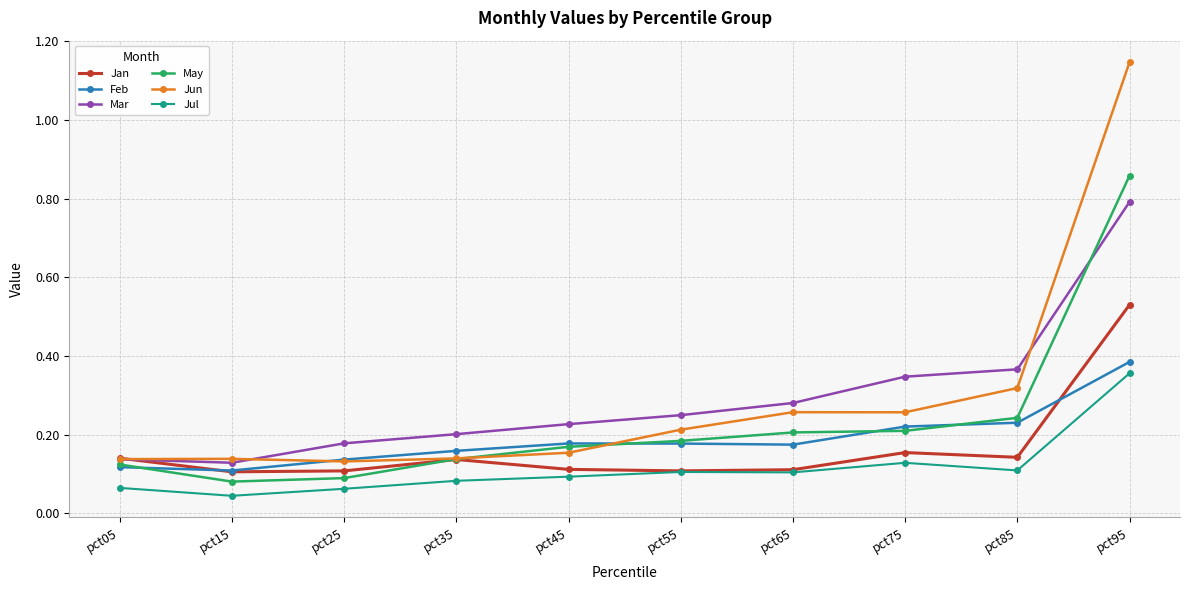

At which category is the sum across all series the highest?

pct95